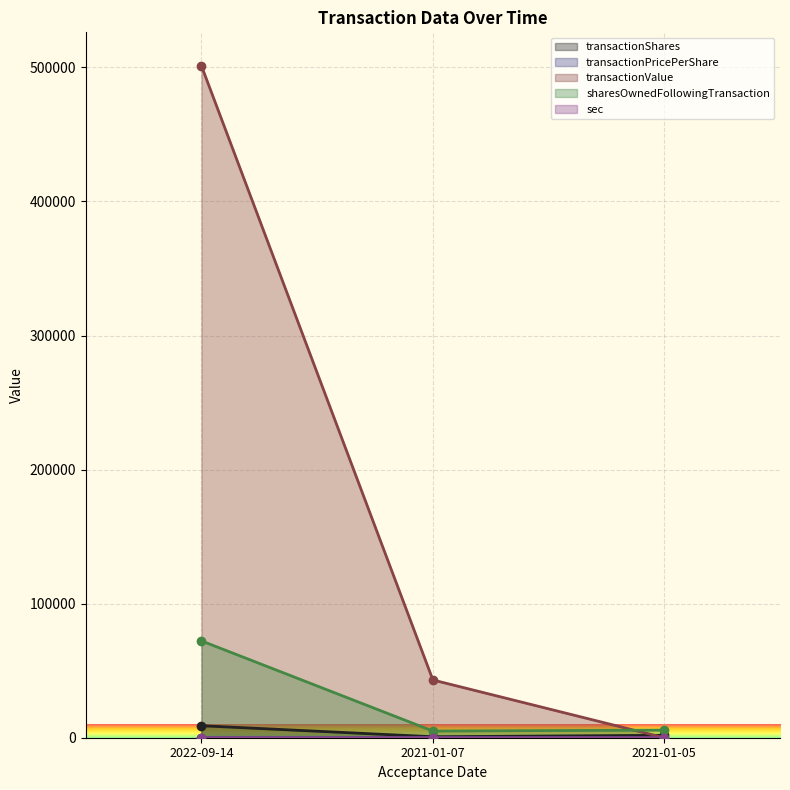

What is the maximum value shown in the chart?

501086.0